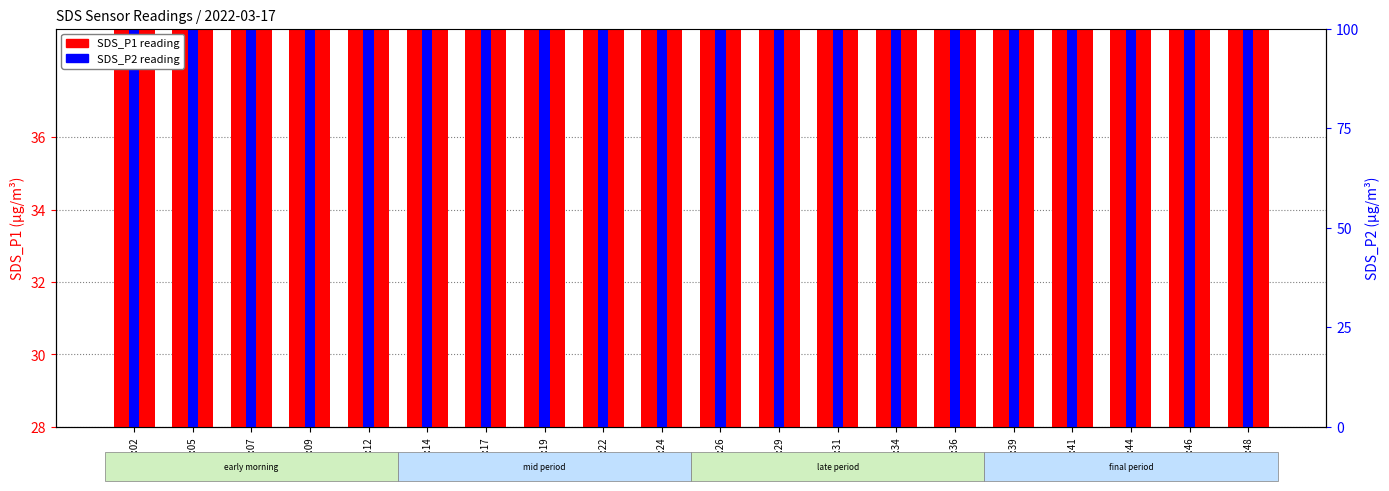

Where does the SDS_P1 series first go above 33?

04:02